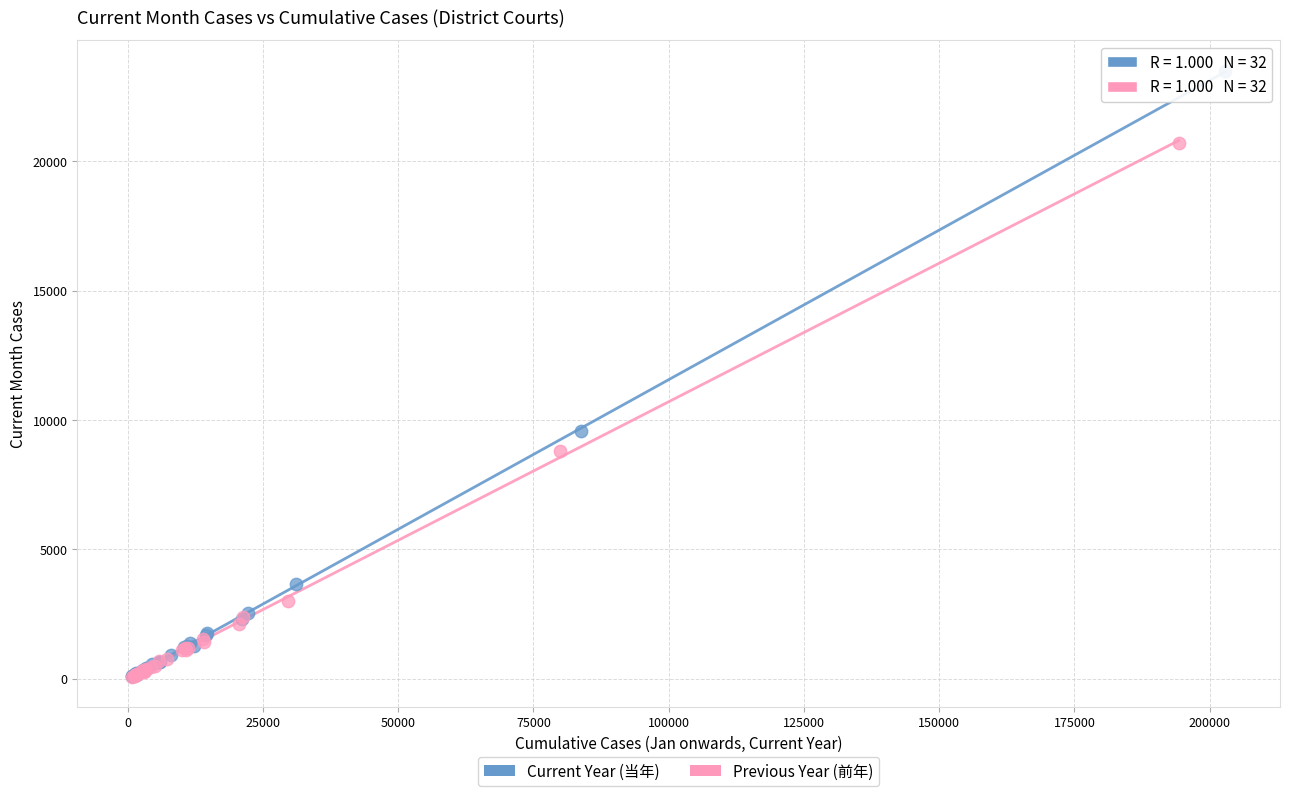

What are all the series names shown in the legend?

Current Year (当年), Previous Year (前年)